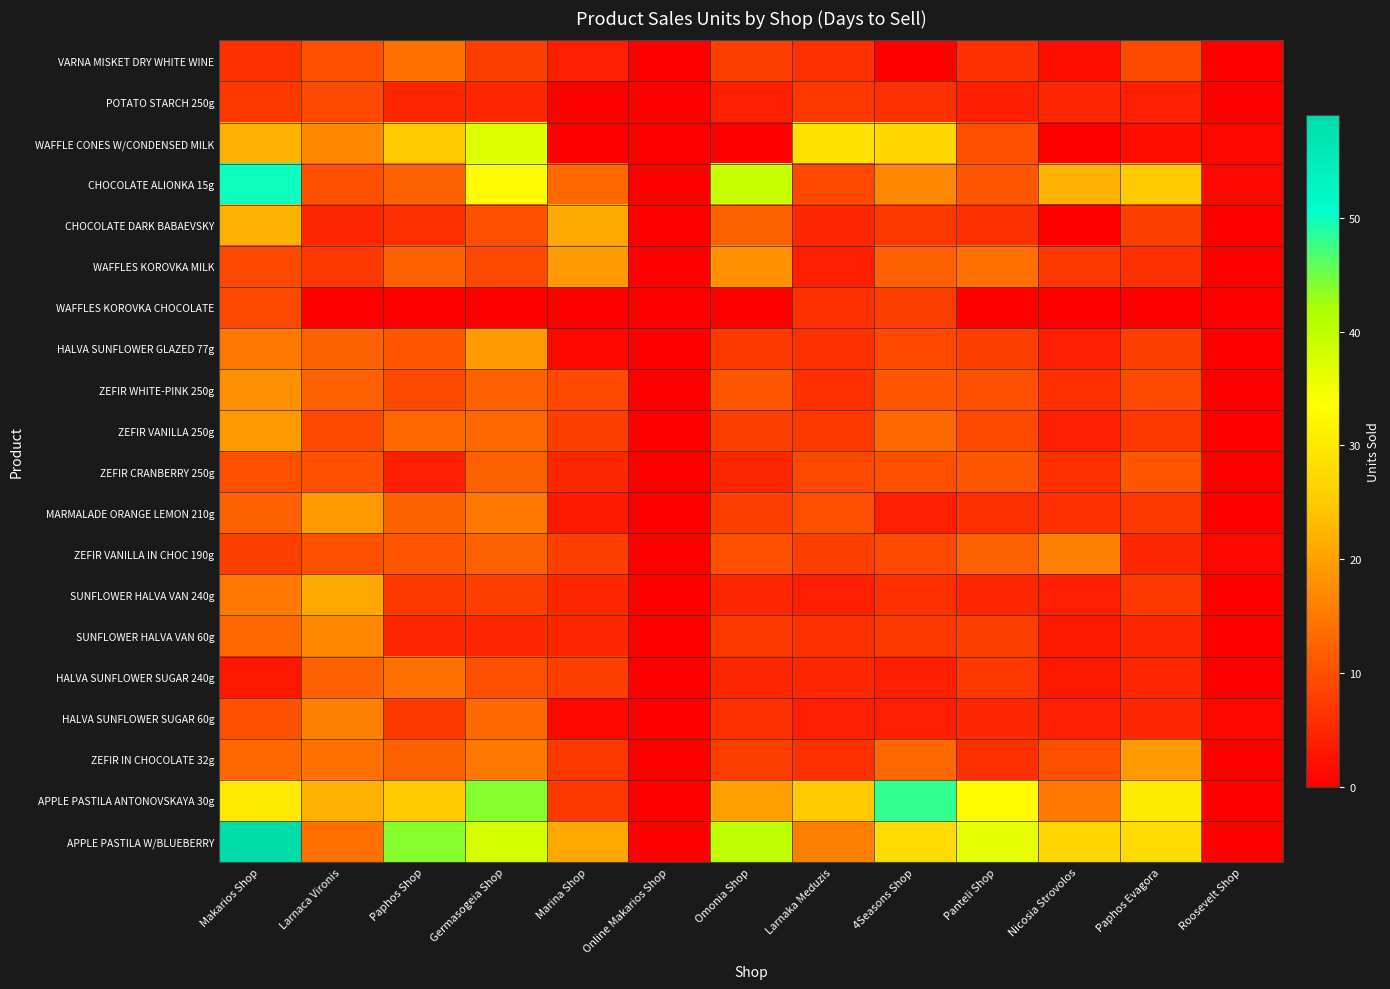

Which series changed the most between Omonia Shop and Panteli Shop?

CHOCOLATE ALIONKA 15g